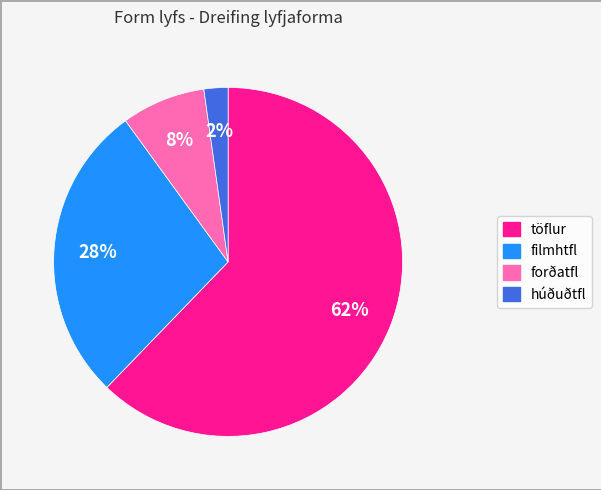

Which slice is the smallest?

húðuðtfl